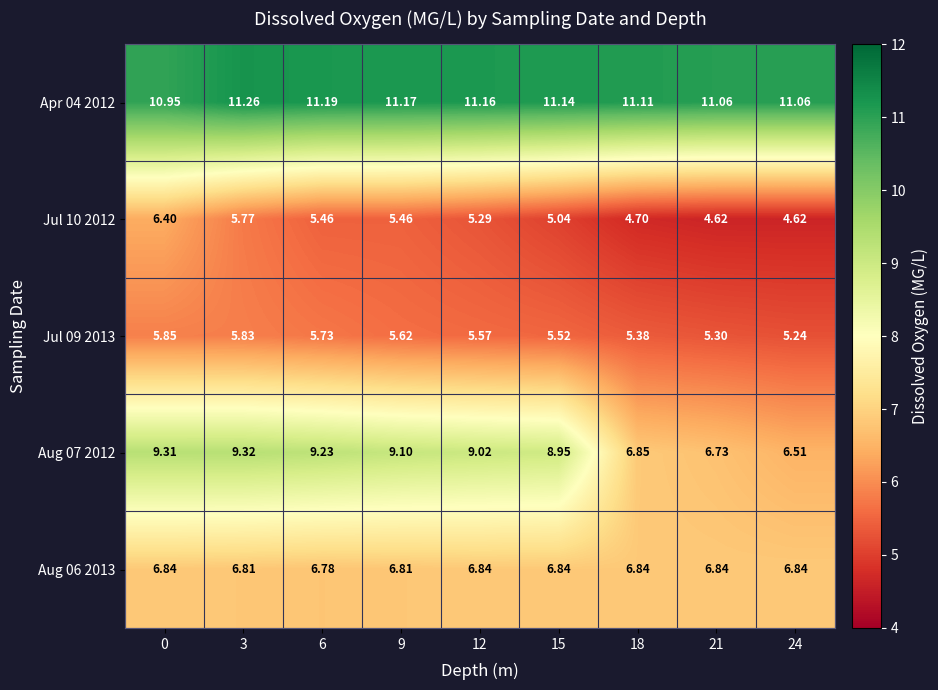

At 12, list the series in order from smallest to largest.

Jul 10 2012, Jul 09 2013, Aug 06 2013, Aug 07 2012, Apr 04 2012